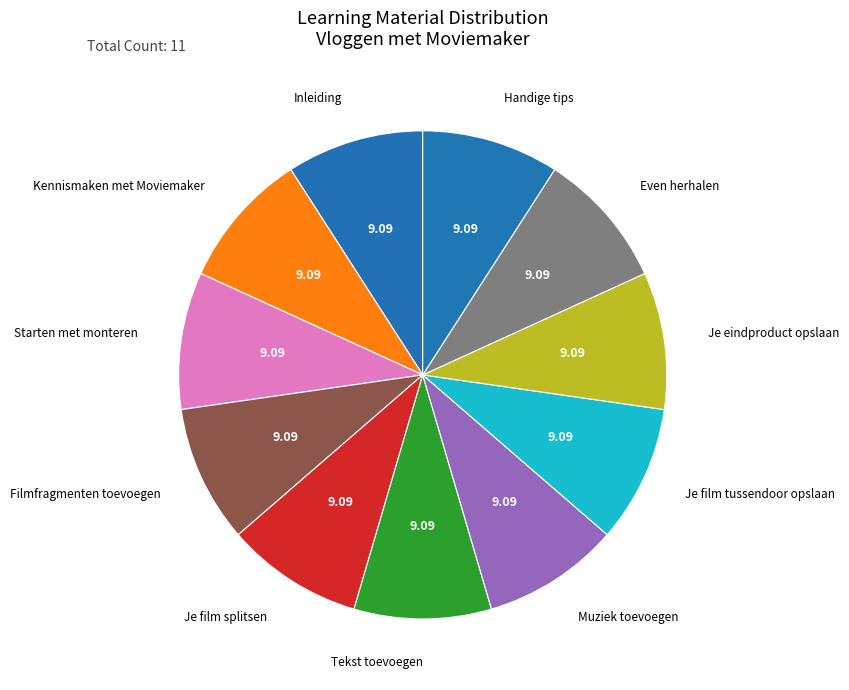

Does any single category account for the majority?

No